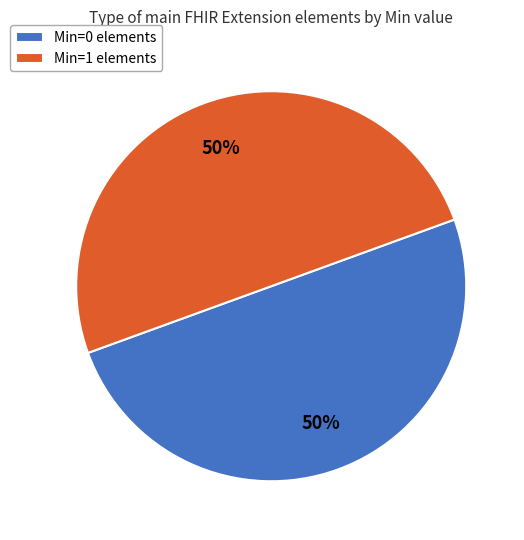

To the nearest percent, what percentage of the pie is Min=1 elements?

50%